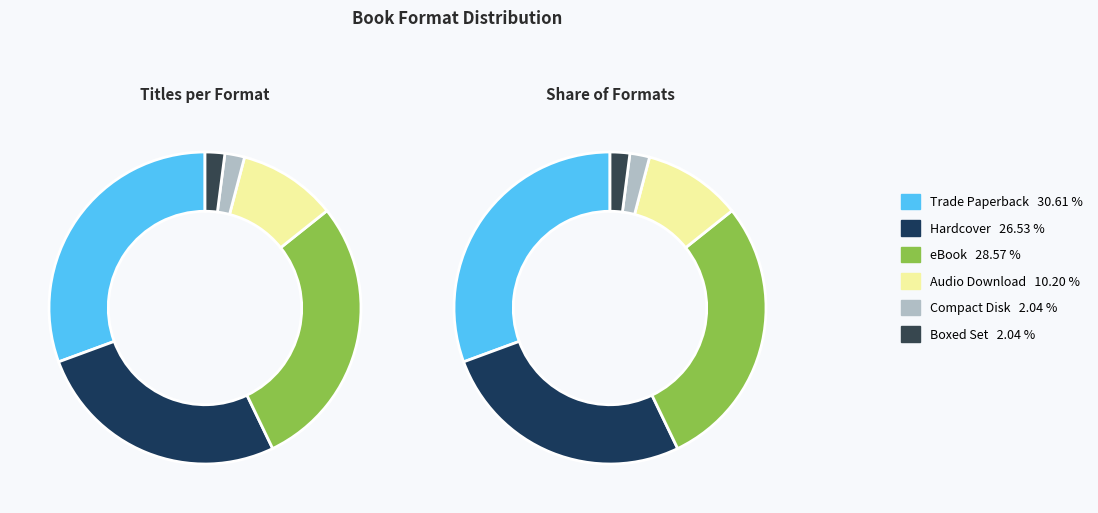

How much of the chart is everything except Trade Paperback?

69.4%